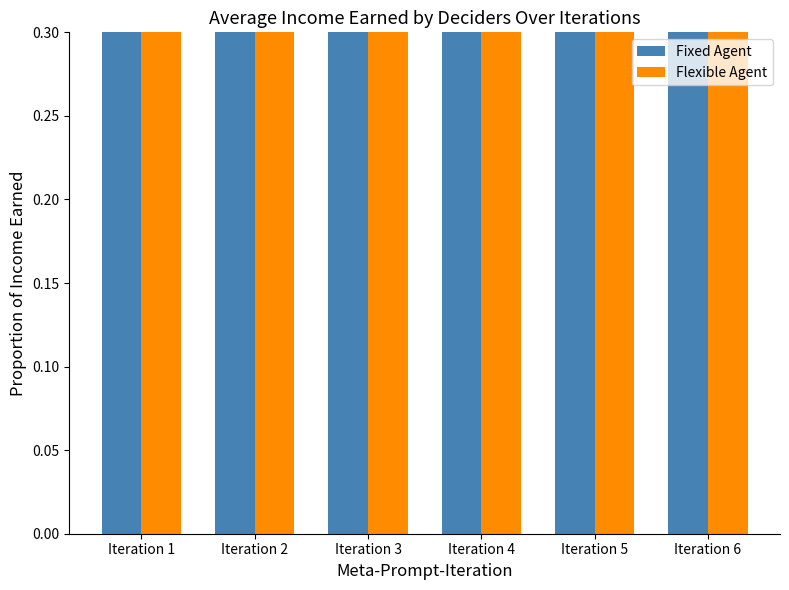

List the series in order of their overall mean, highest first.

Fixed Agent, Flexible Agent